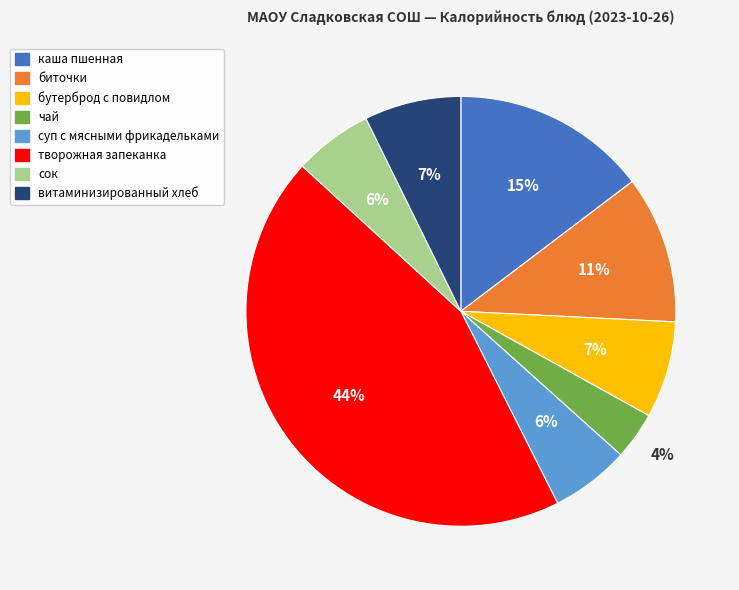

What is the largest slice in the pie chart?

творожная запеканка